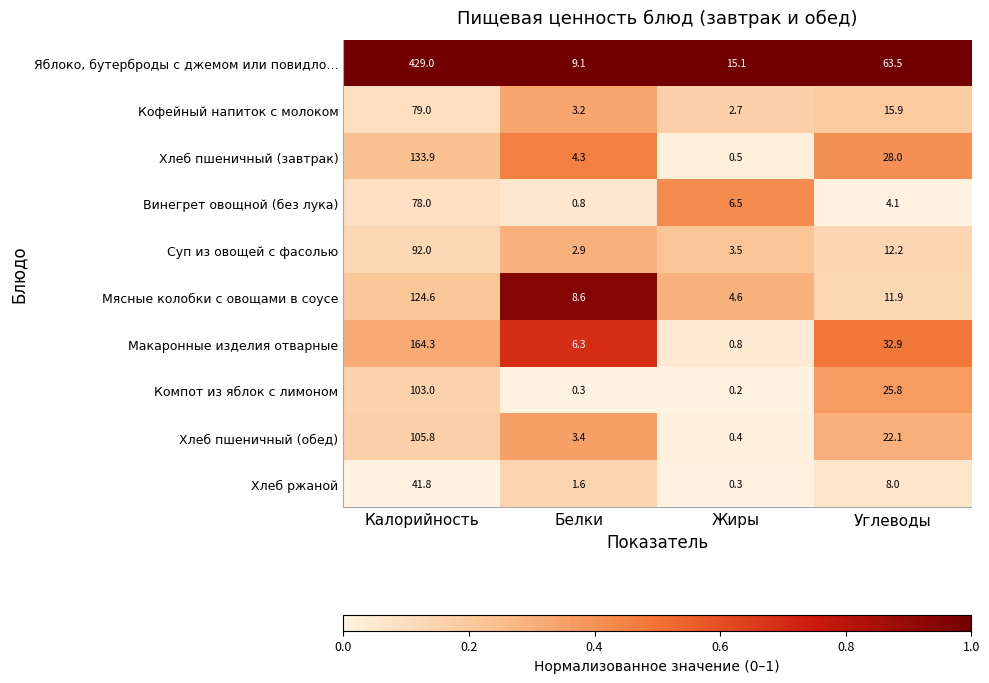

What is the sum of all Яблоко, бутерброды с джемом или повидло… values?

516.7